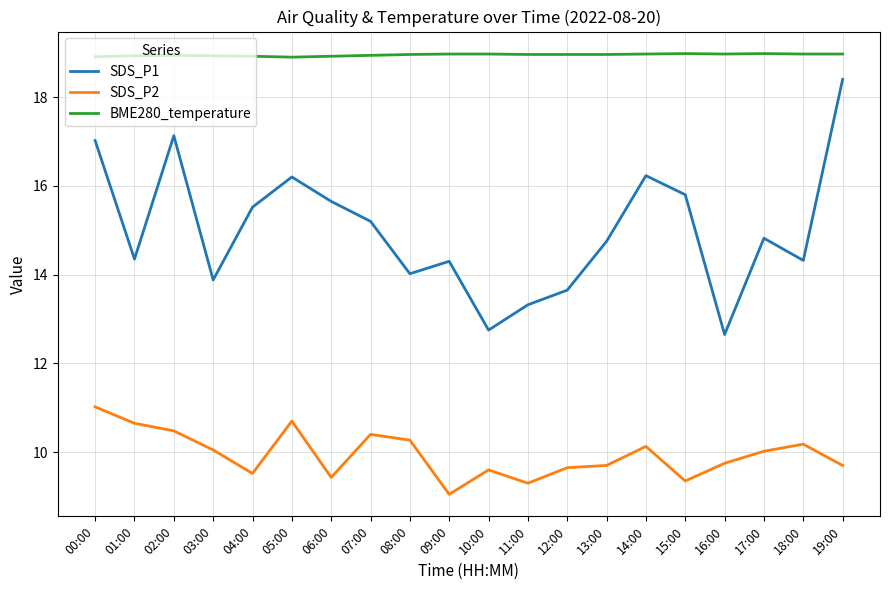

What is the smallest value displayed?

9.1